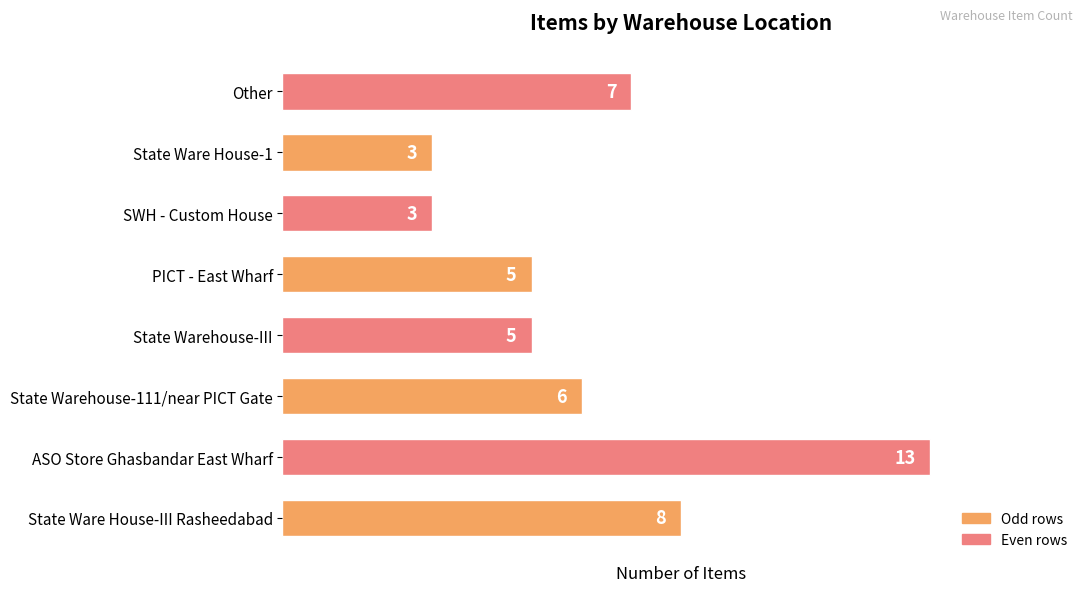

Is it true that the value at State Ware House-1 is 7?

False